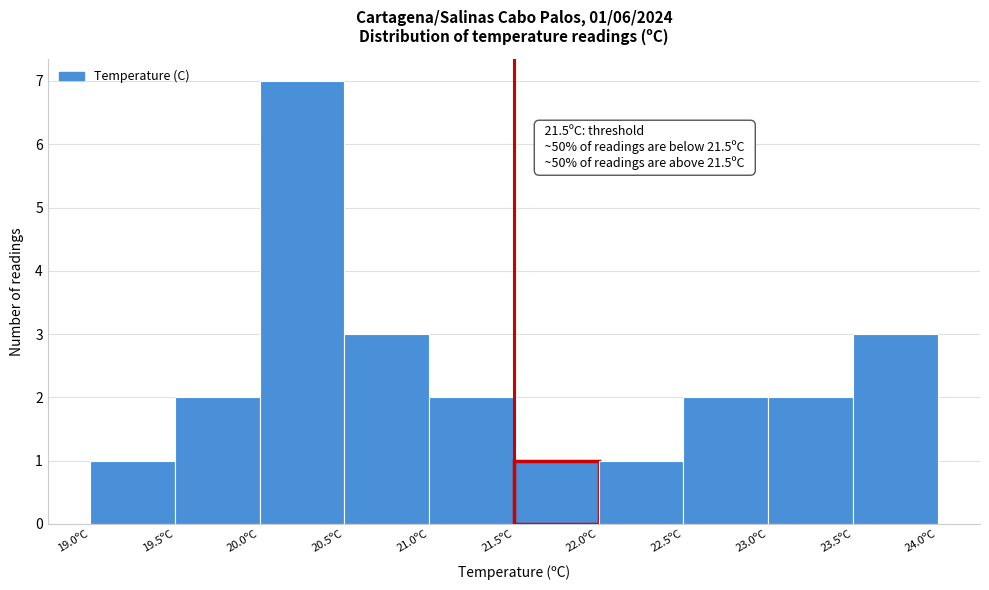

Which range on the x-axis has the tallest bar?

20.0 to 20.5